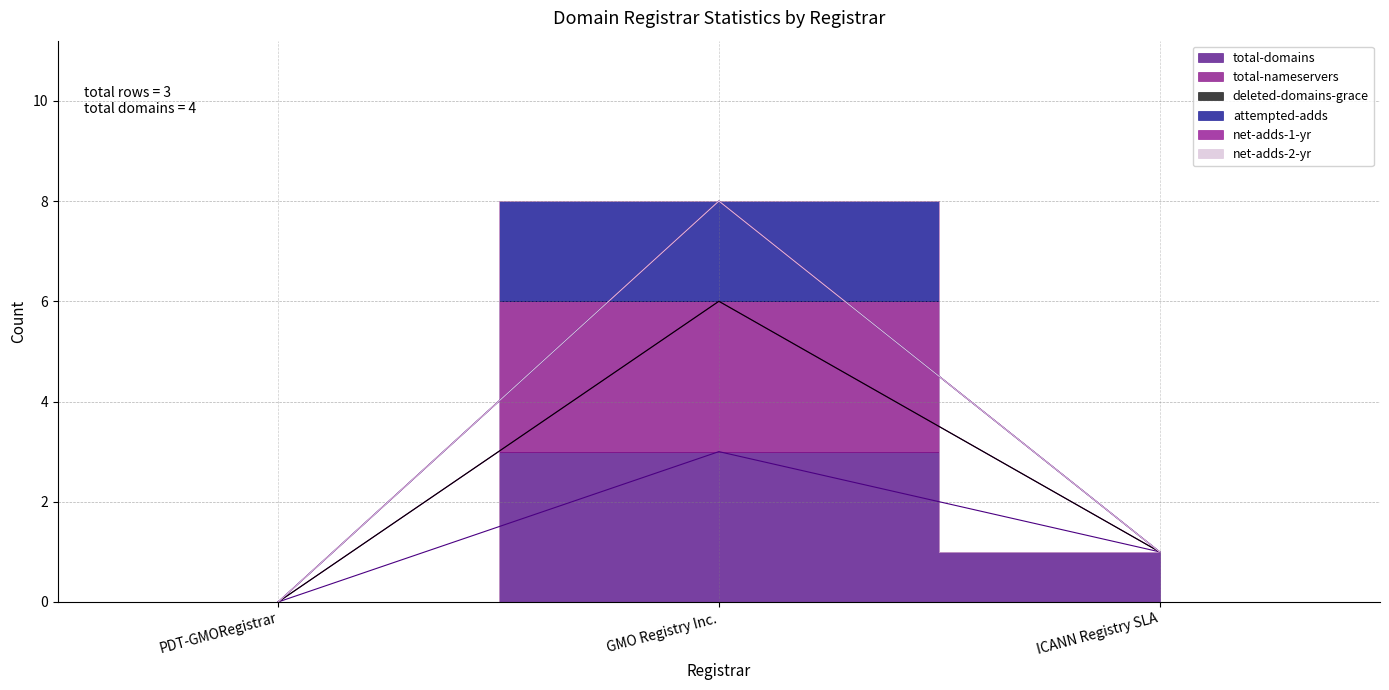

How many values in the attempted-adds series are below 1?

1